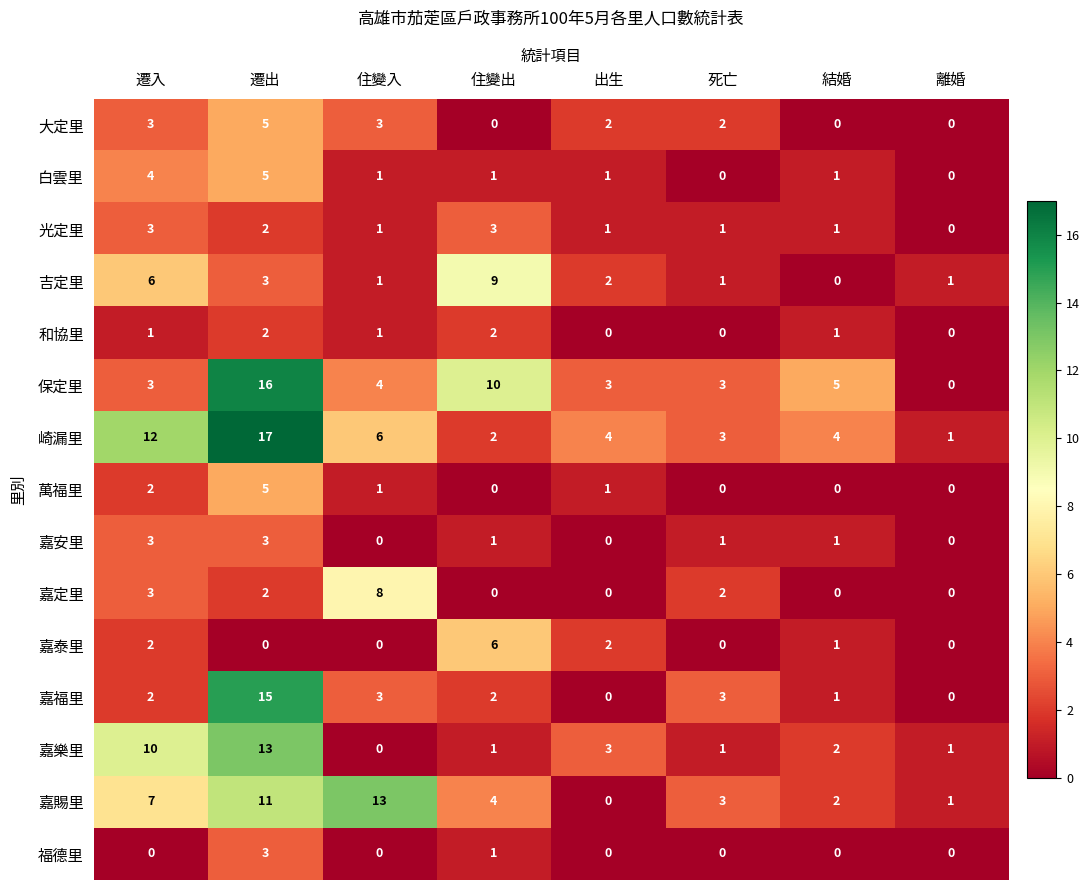

Is it true that 嘉安里 equals 5 at 遷出?

False